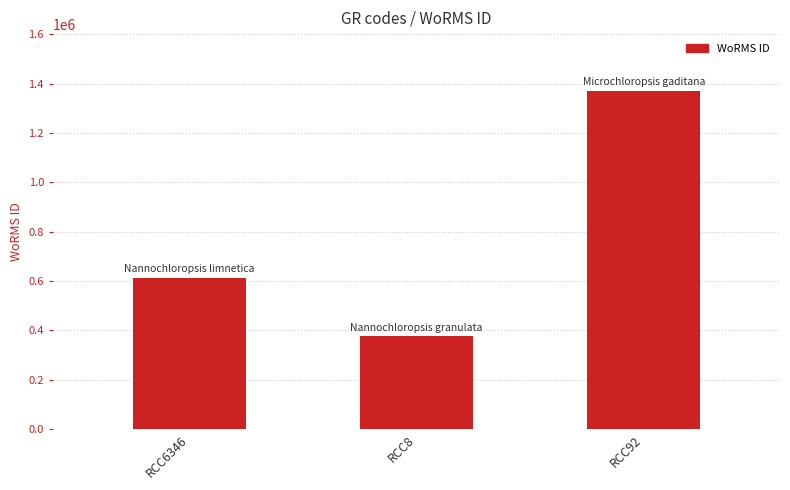

What is the sum of the values at RCC6346 and RCC92?

1983421